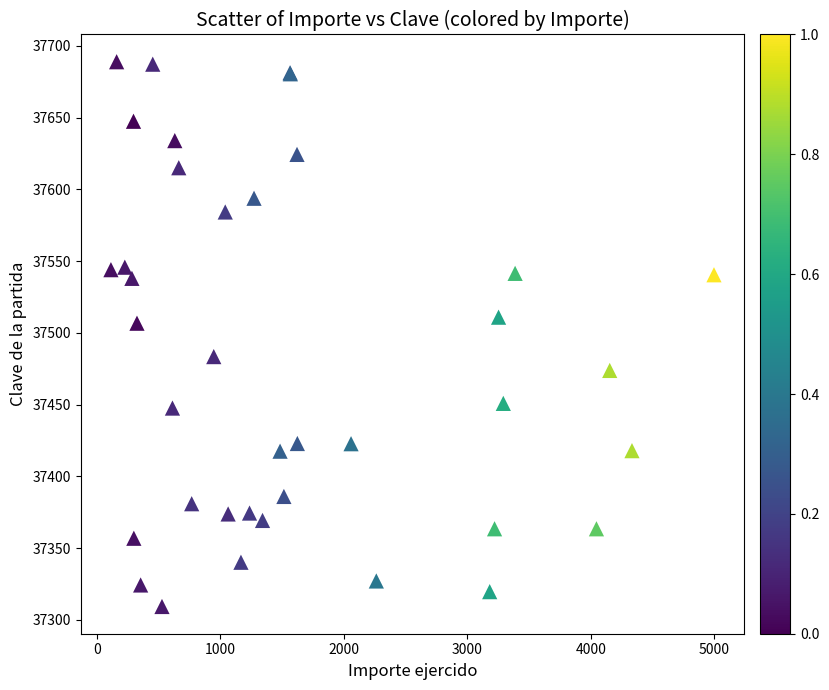

What Y value in the scatter plot is closest to 37499?

37506.7